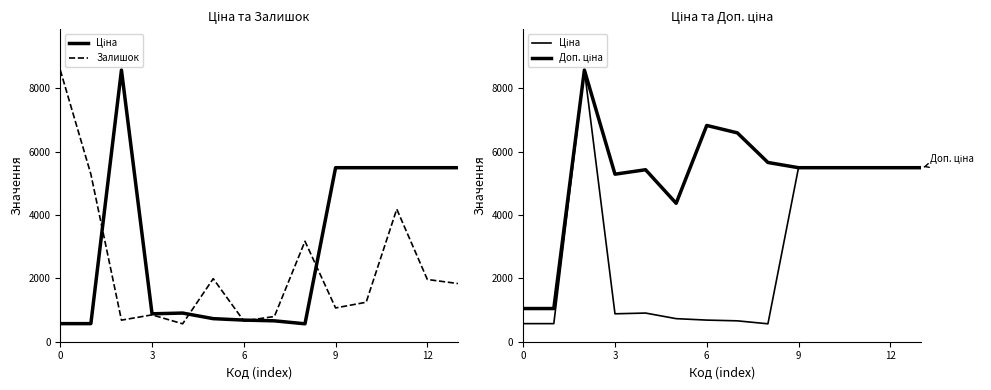

In Доп. ціна, how many points are lower than both neighbors (excluding endpoints)?

2